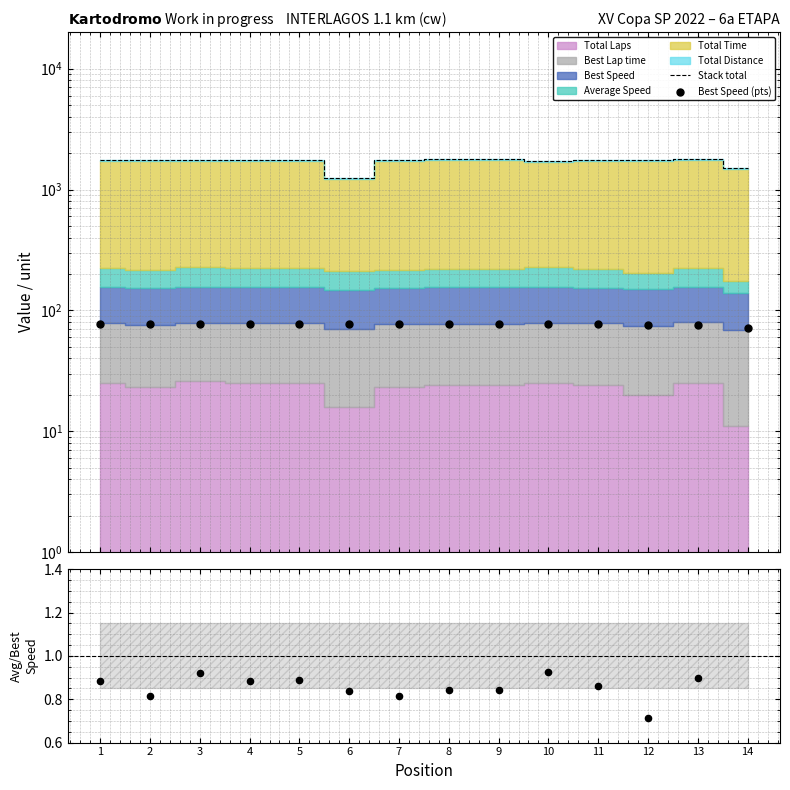

Which series has the largest total across all categories?

Stack total